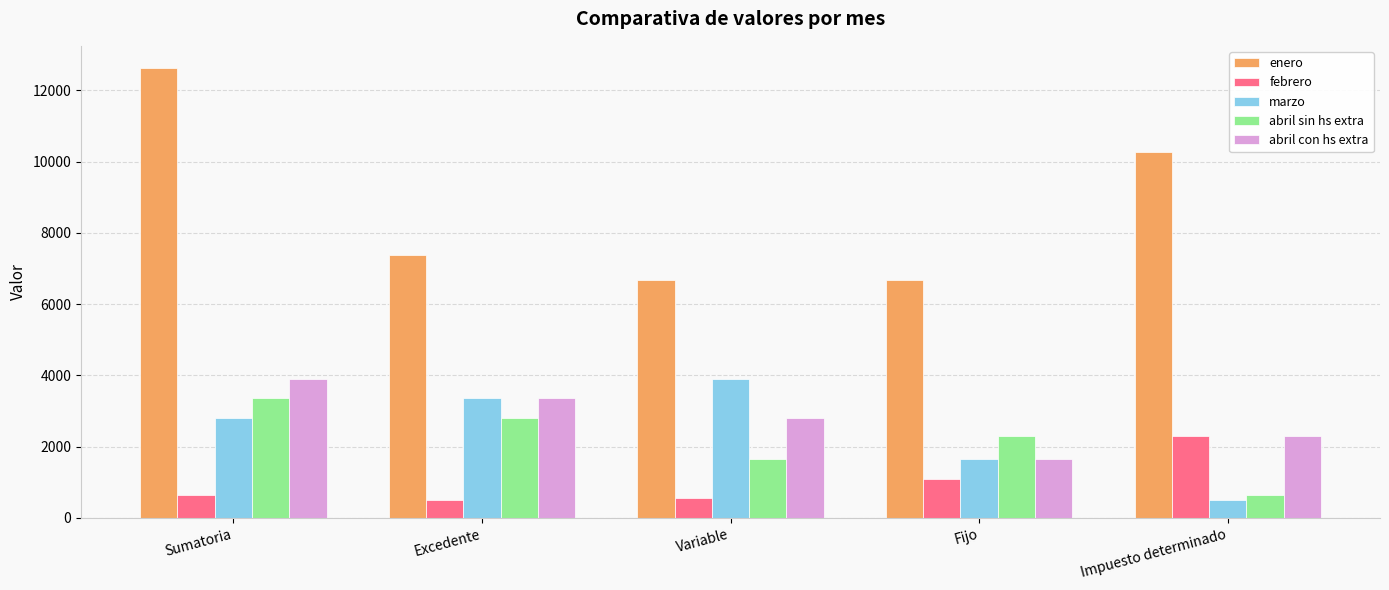

Is the value of abril con hs extra at Sumatoria greater than the value of marzo at Sumatoria?

Yes